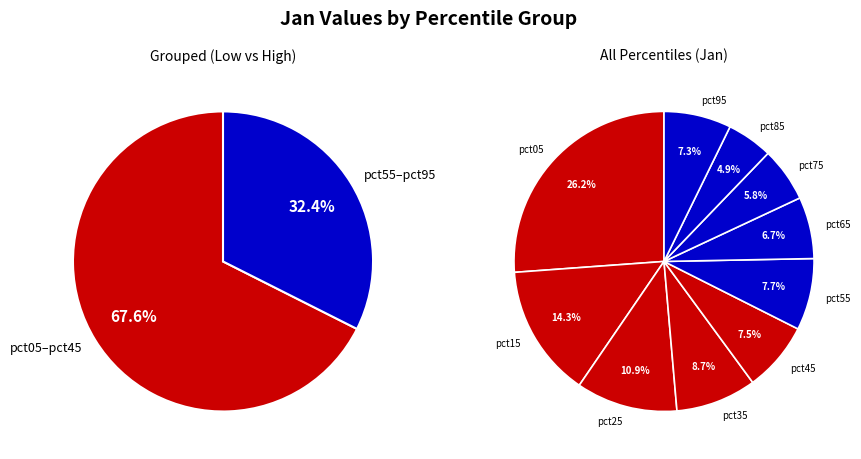

Approximately how many times larger is the value at pct55 compared to pct05?

0.3